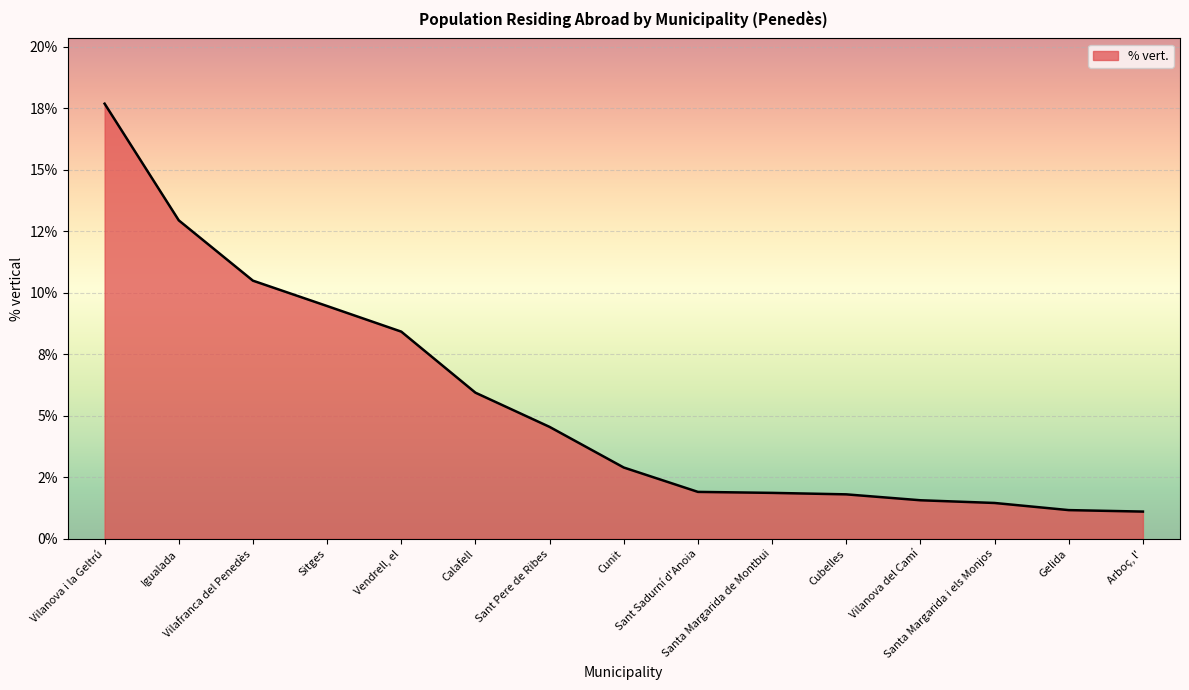

Does the chart have visible grid lines?

Yes